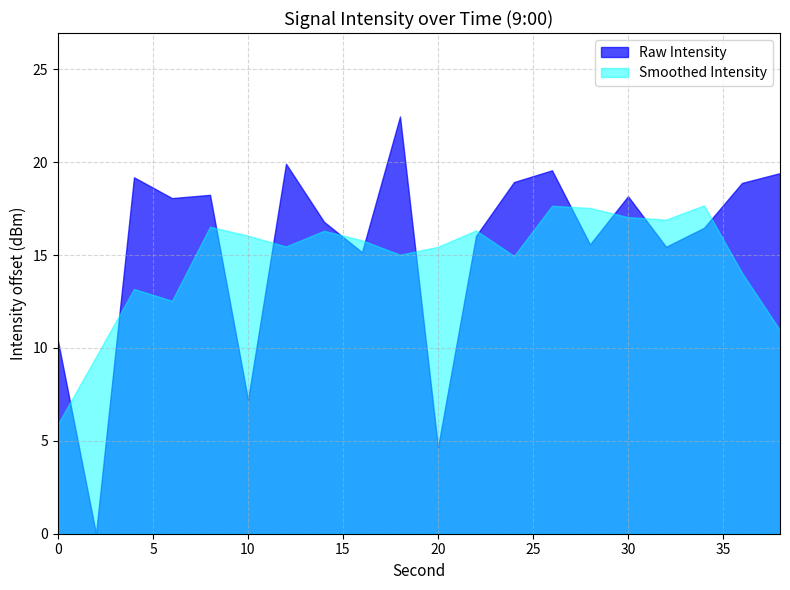

What is the difference between the values at 20 and 28?

10.9